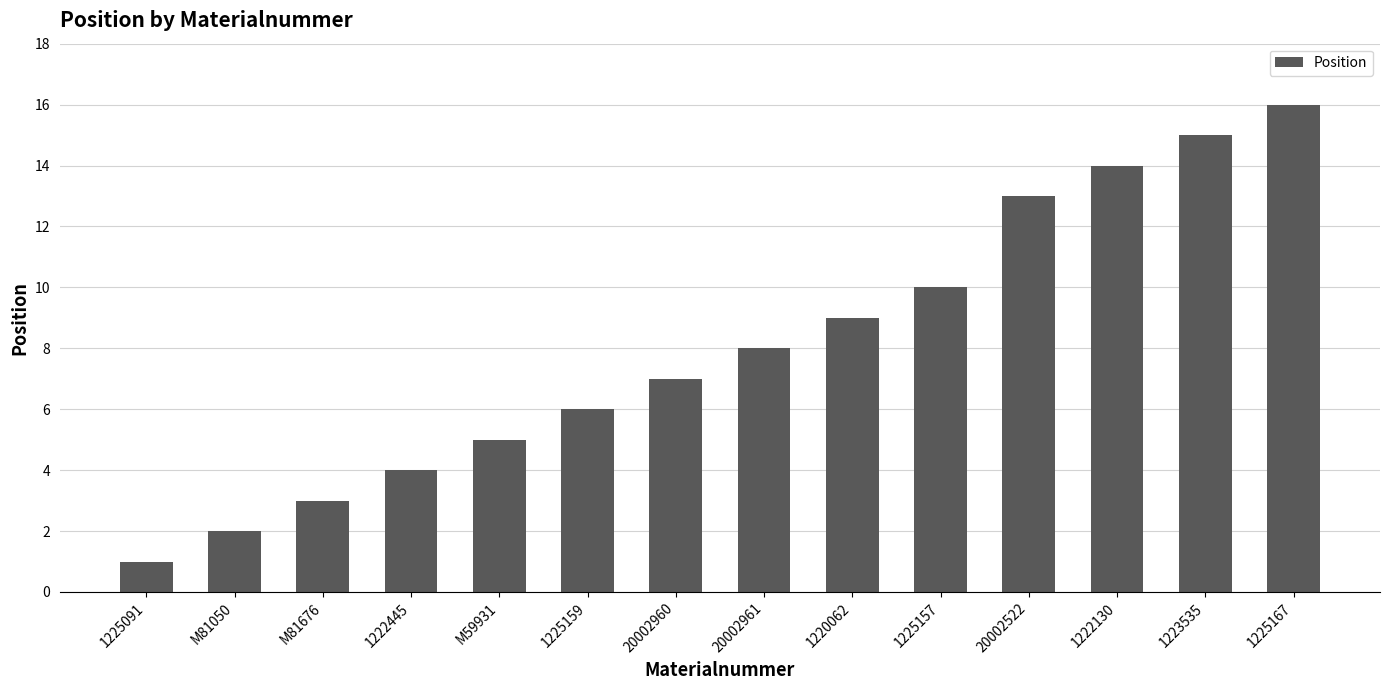

How many distinct data groups are displayed?

1